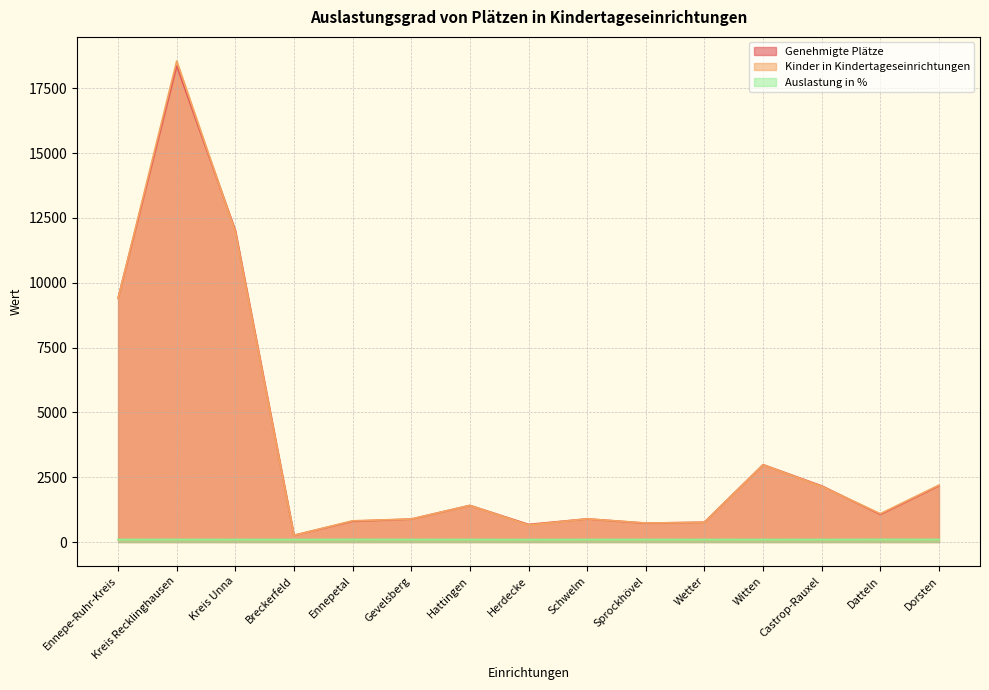

Is it true that Genehmigte Plätze equals 1514.9 at Castrop-Rauxel?

False